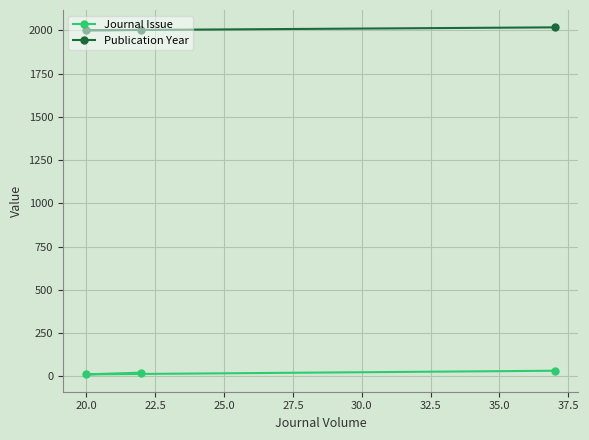

Which series has the widest spread of values?

Journal Issue